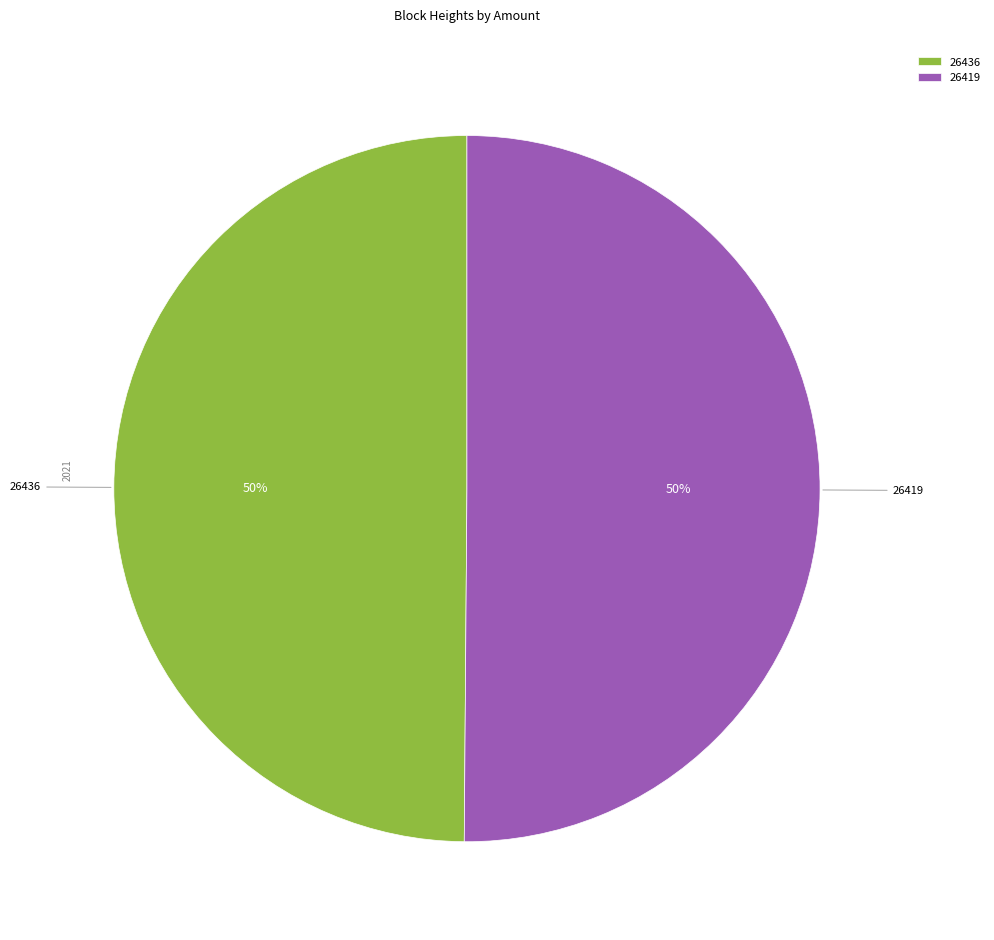

True or false: 26419 accounts for 61% of the total.

False